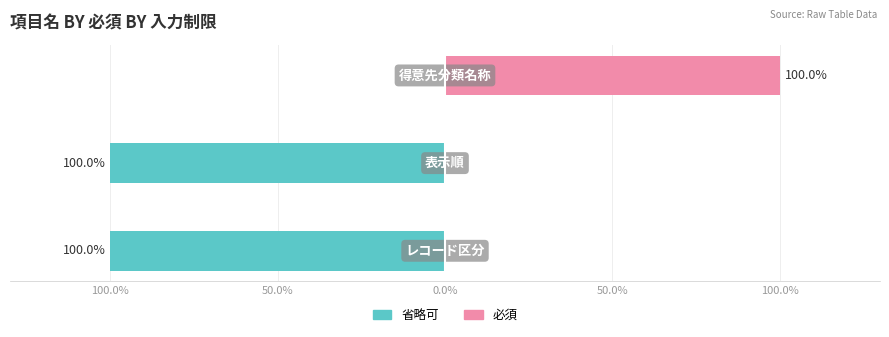

What is the greatest value displayed?

100